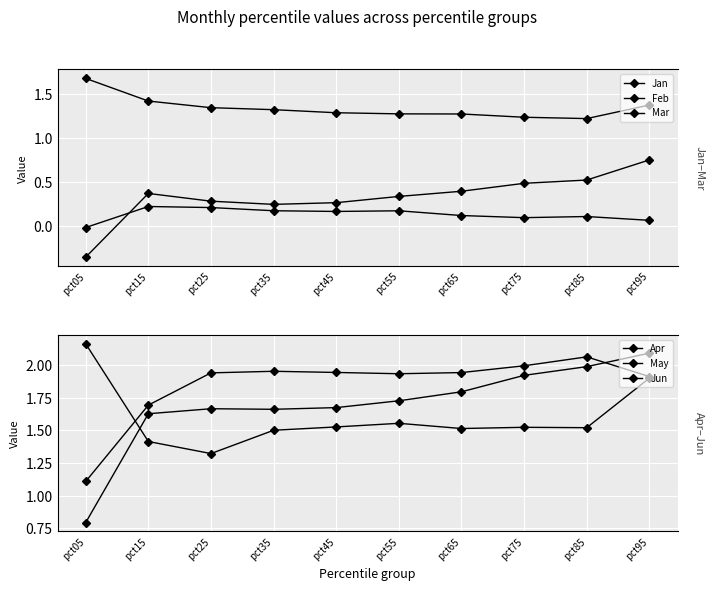

At which category does Mar reach its first local valley?

pct35